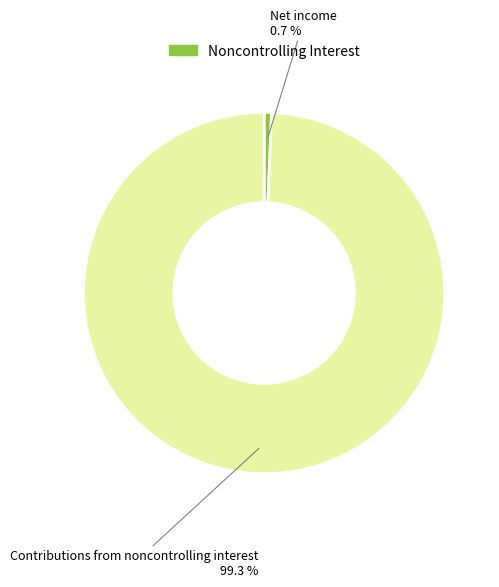

Does any single category account for the majority?

Yes